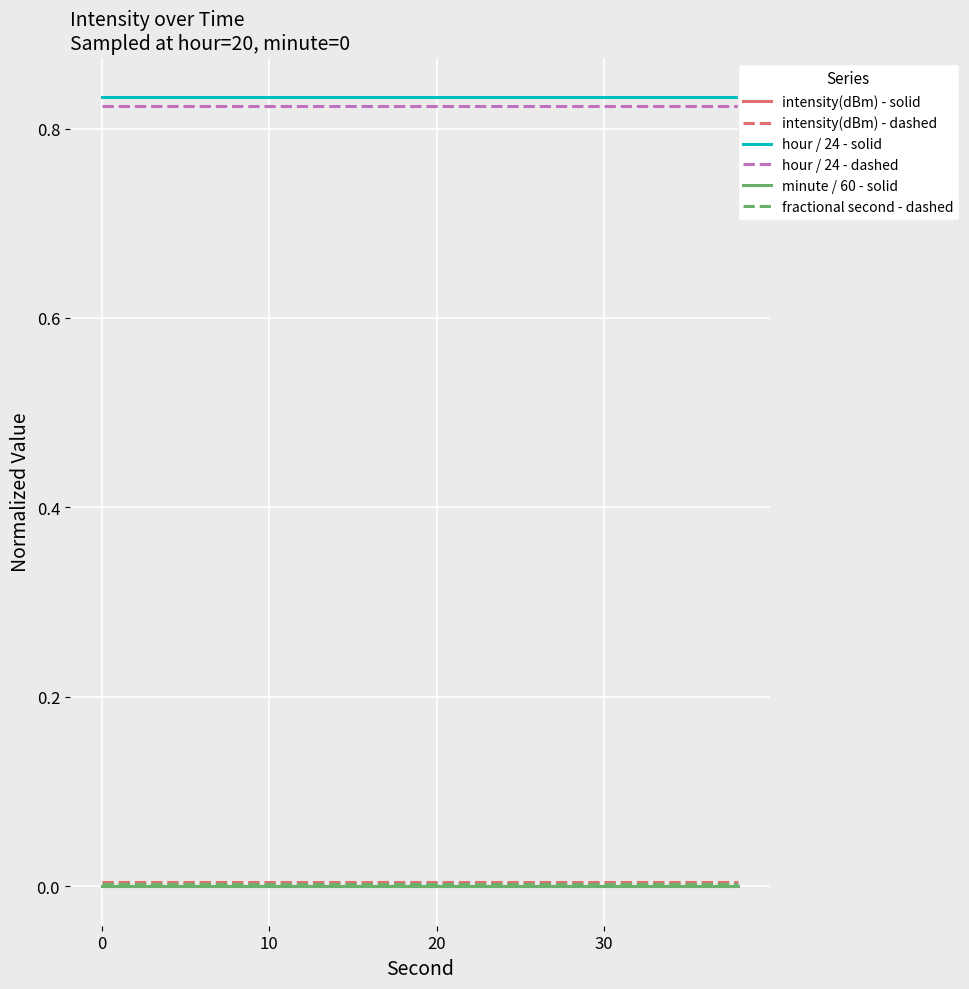

The hour / 24 - solid series shows 0.5 at 19. True or false?

False